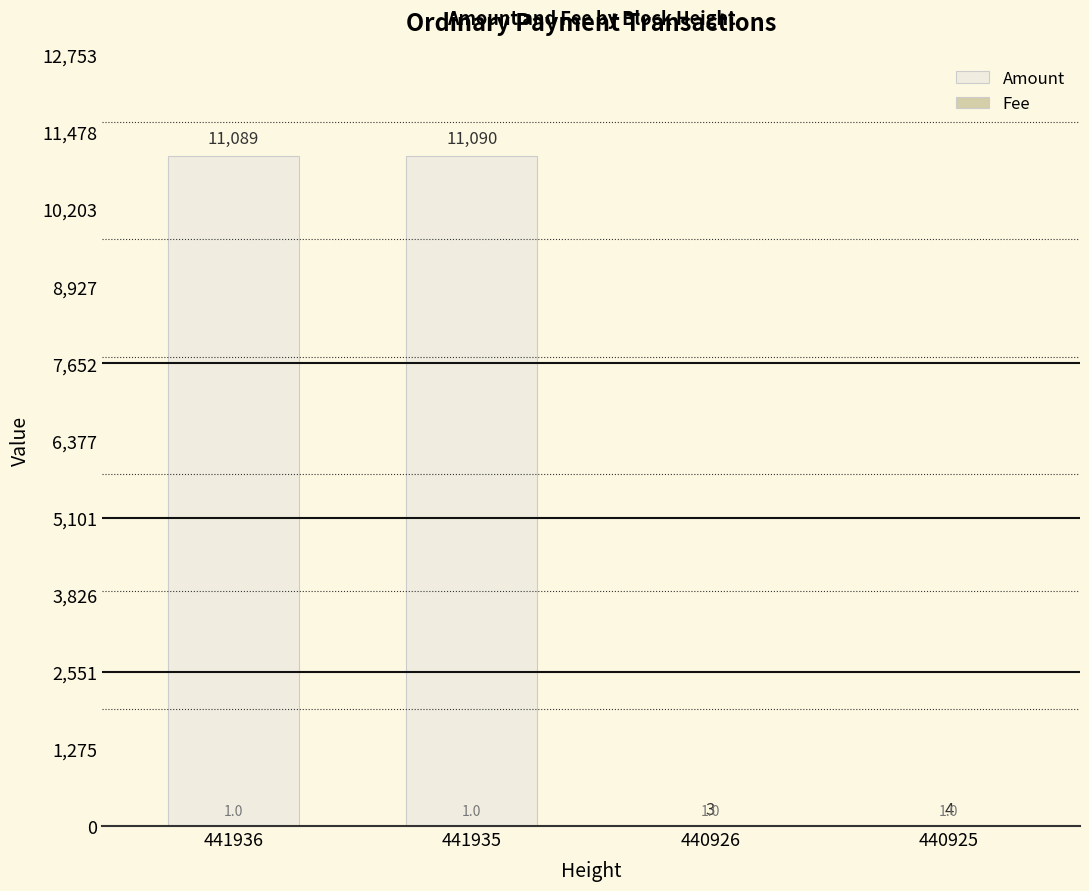

What is the average value of the Amount series?

5546